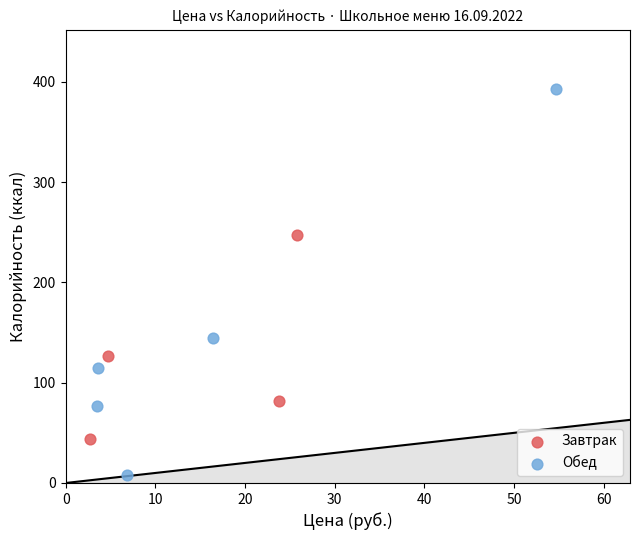

Which series has the largest Y range (max minus min)?

Обед